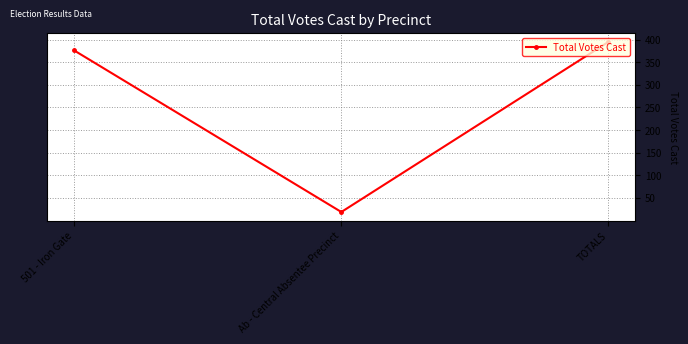

Reading right to left, transcribe all the data shown in this chart.

395	19	376